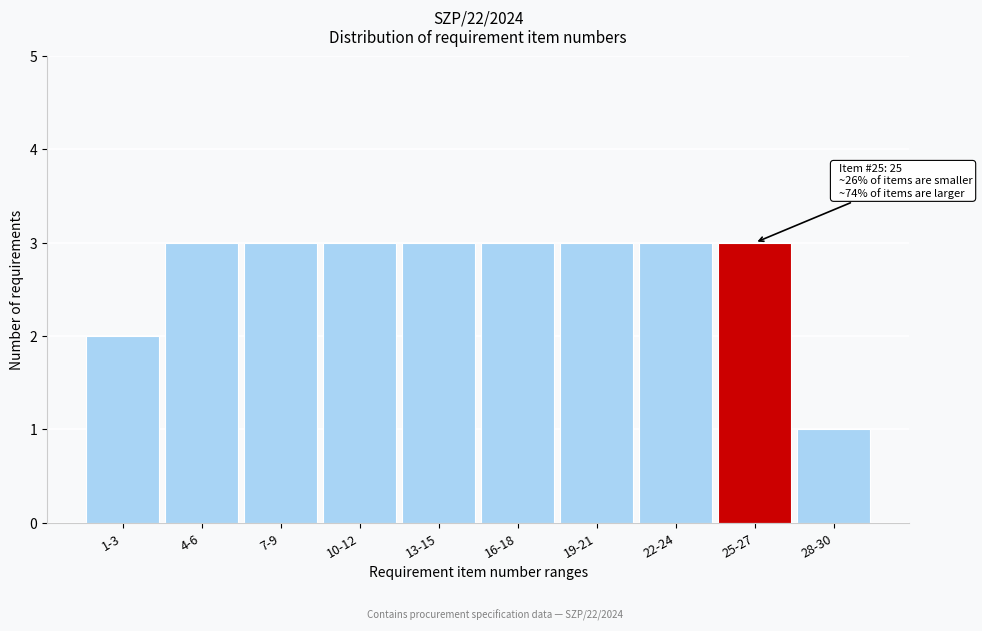

Reading left to right, extract all data points from this chart.

1-3=2	4-6=3	7-9=3	10-12=3	13-15=3	16-18=3	19-21=3	22-24=3	25-27=3	28-30=1